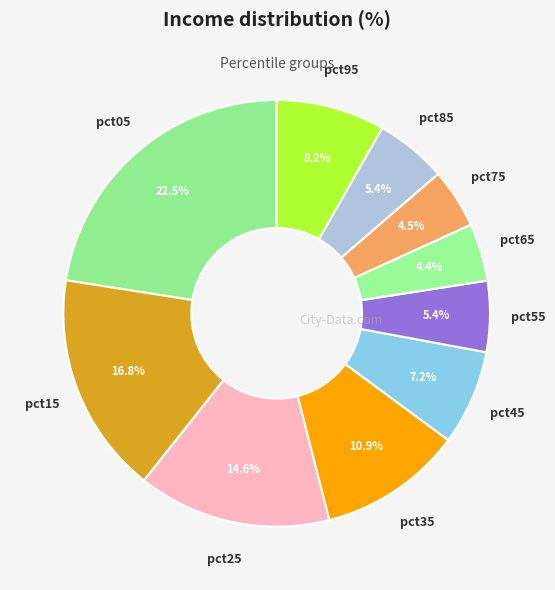

Which slice is the largest?

pct05